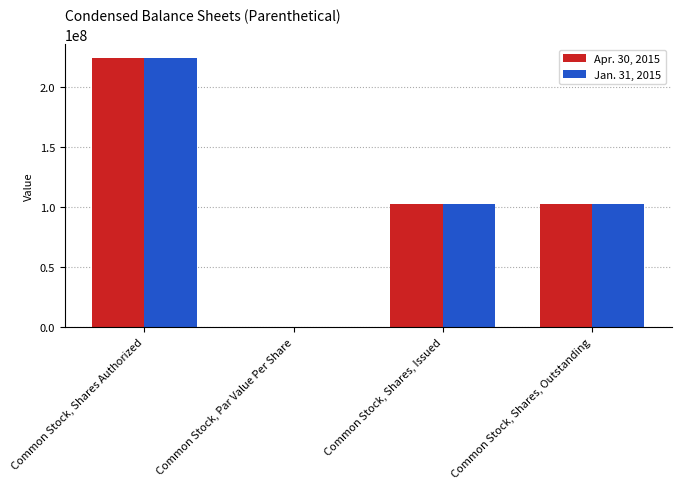

At which label does Apr. 30, 2015 first exceed 102506667?

Common Stock, Shares Authorized